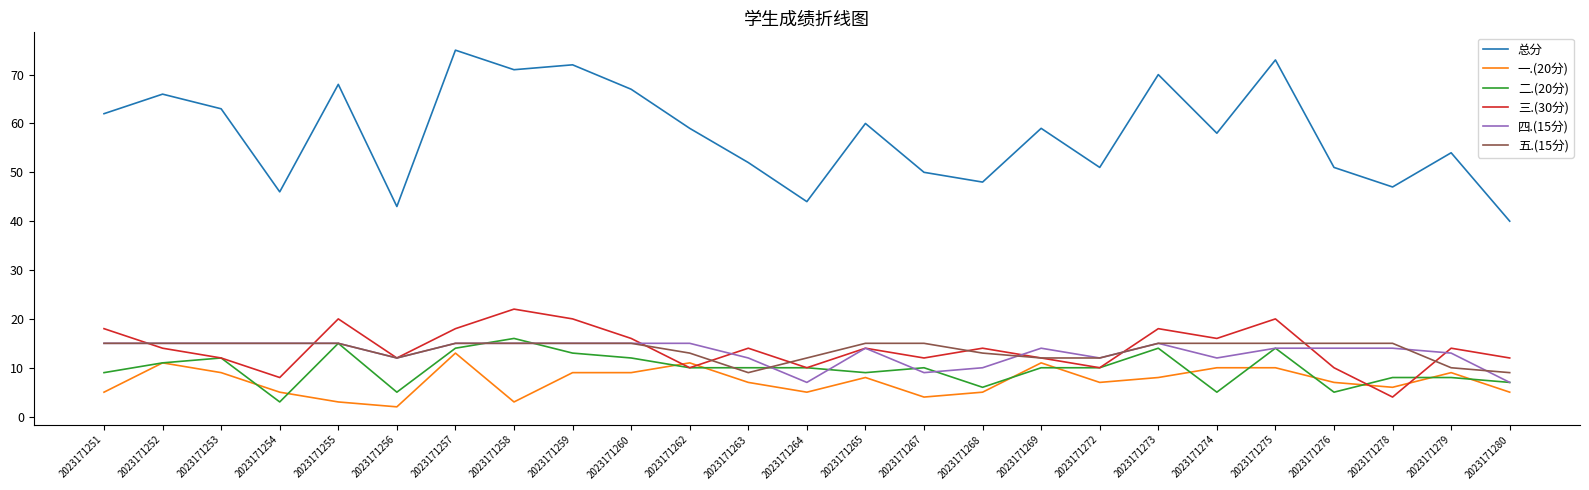

Which series has the widest spread of values?

总分